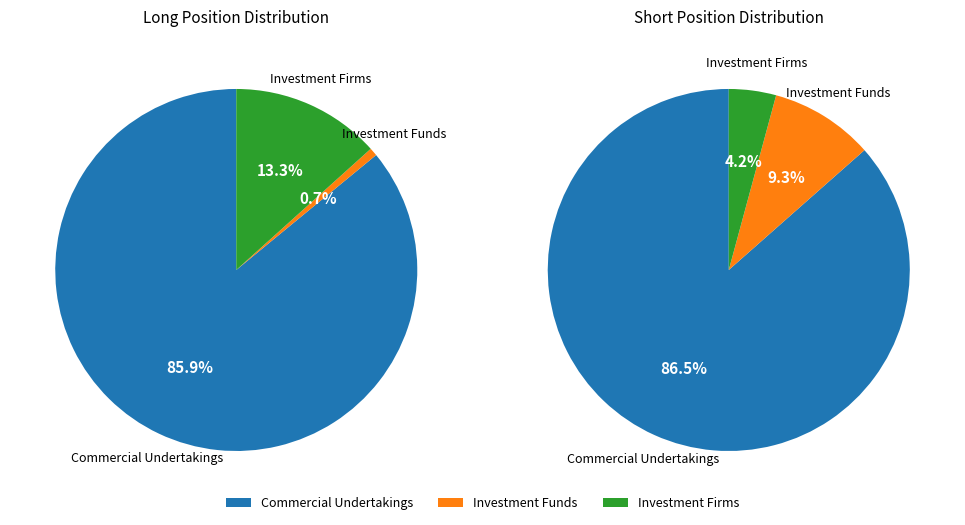

What is the total percentage of Investment Firms and Commercial Undertakings?

99.3%